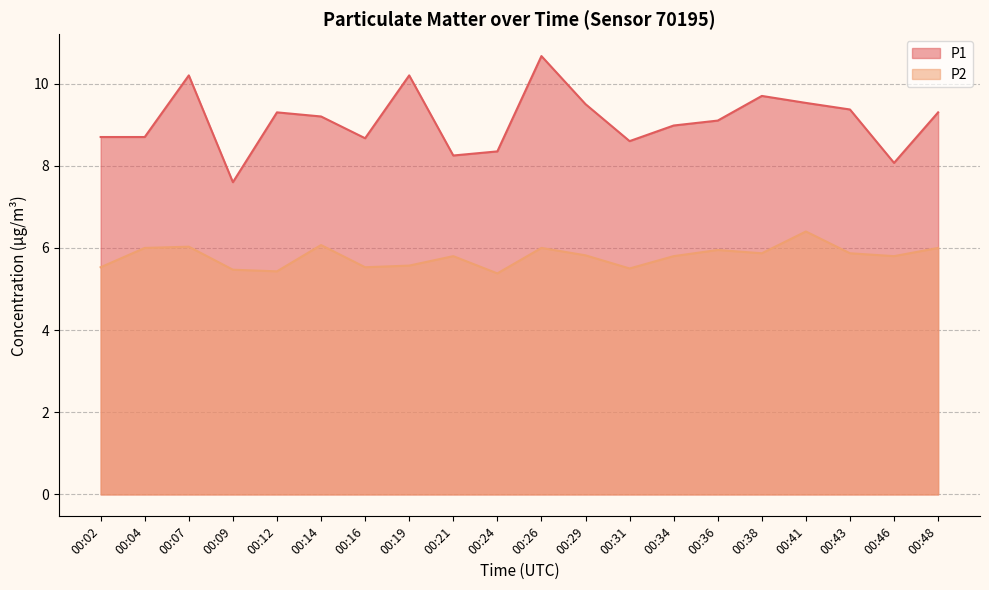

What is the difference between the P1 values at 00:29 and 00:24?

1.2